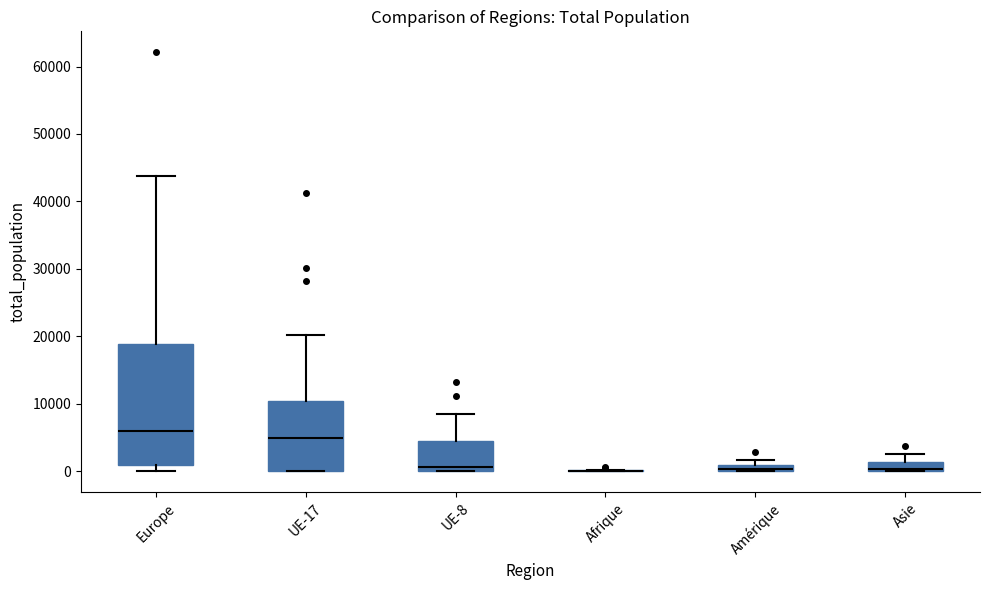

Which box is the tallest, from its lower edge to its upper edge?

Europe